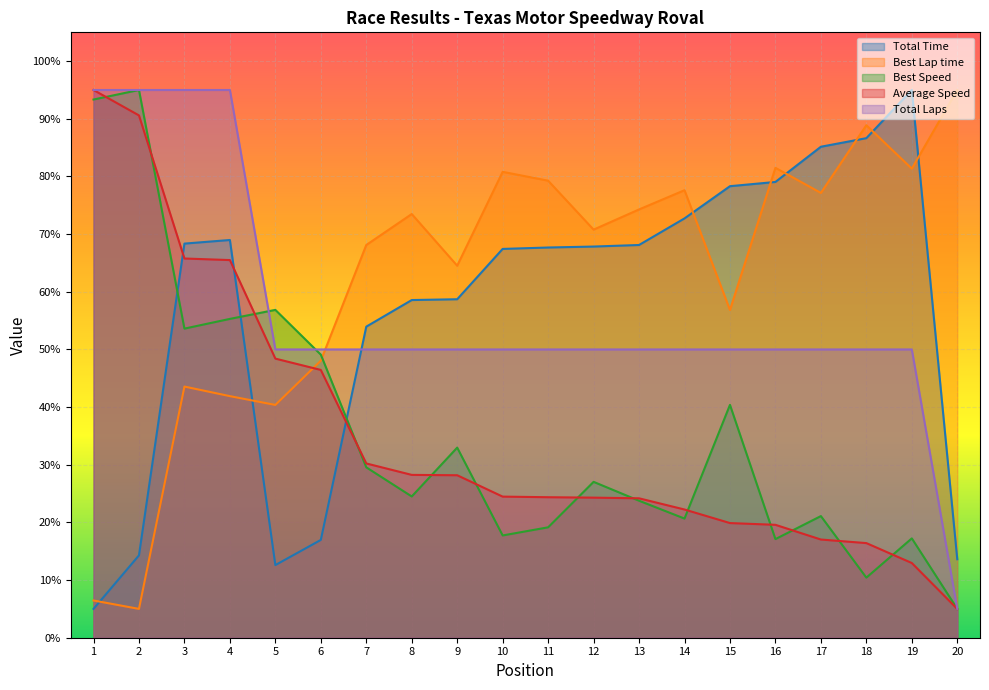

What are all the series names shown in the legend?

Total Time, Best Lap time, Best Speed, Average Speed, Total Laps